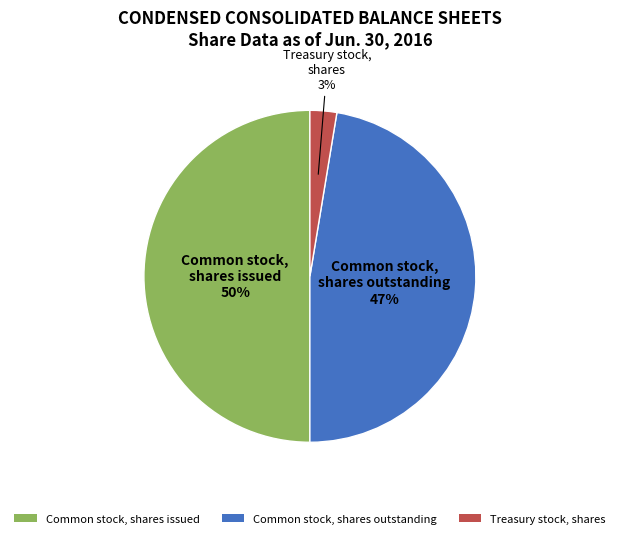

The Common stock, shares issued slice represents 50% of the pie. True or false?

True